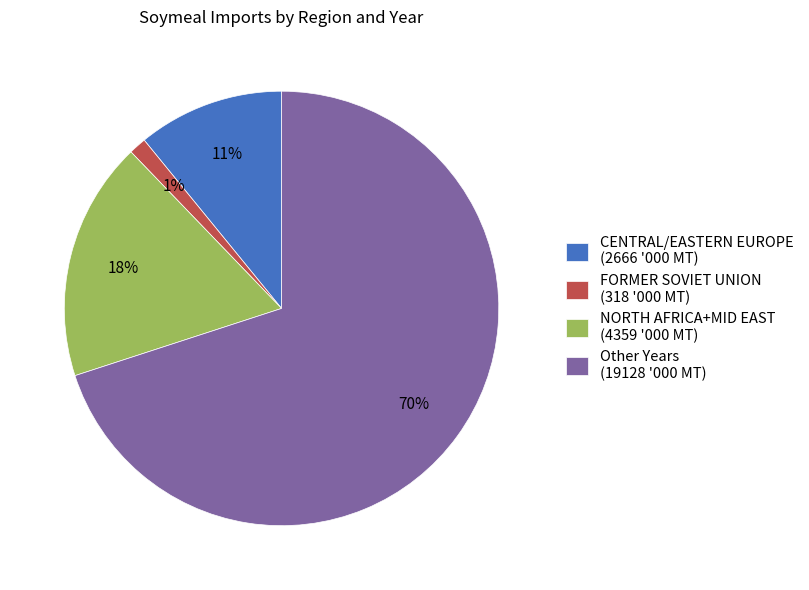

Does any single category account for the majority?

Yes